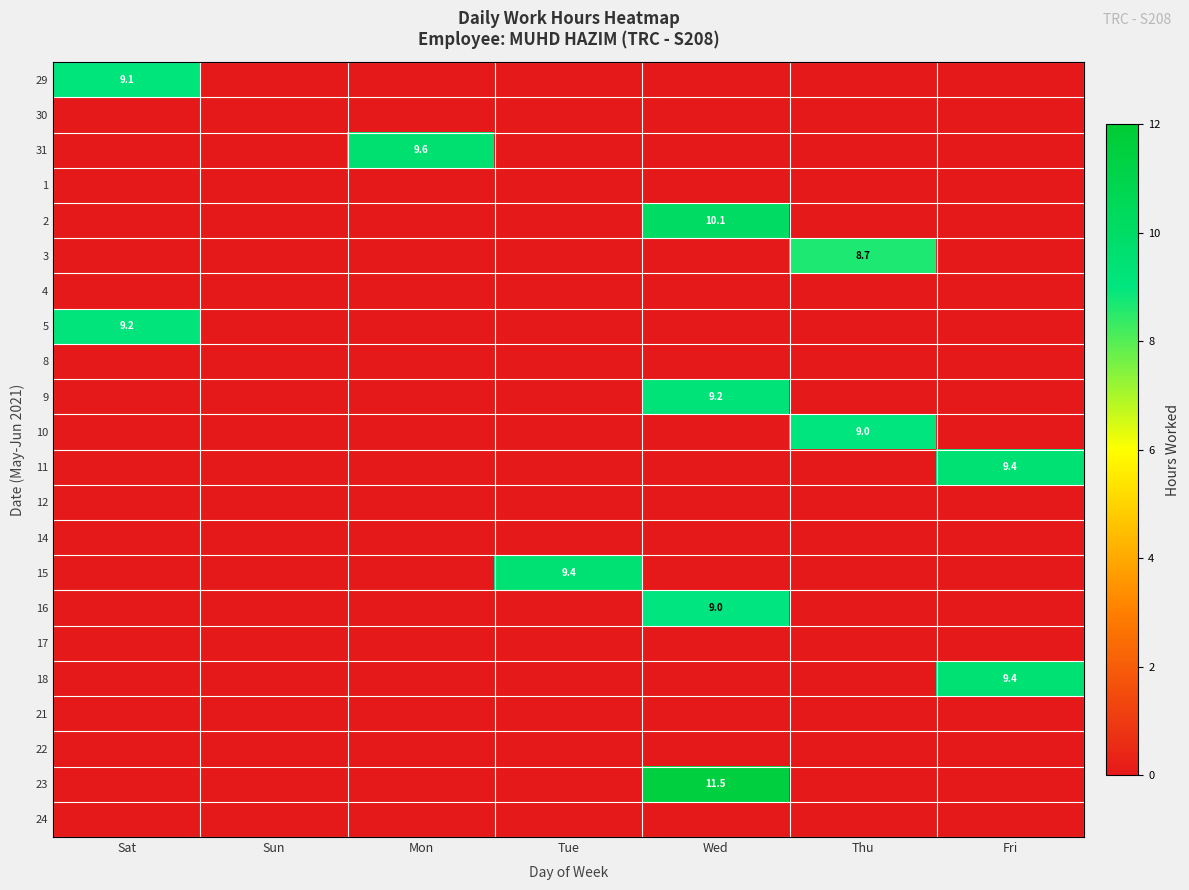

How many positive values does the 15 series have?

1